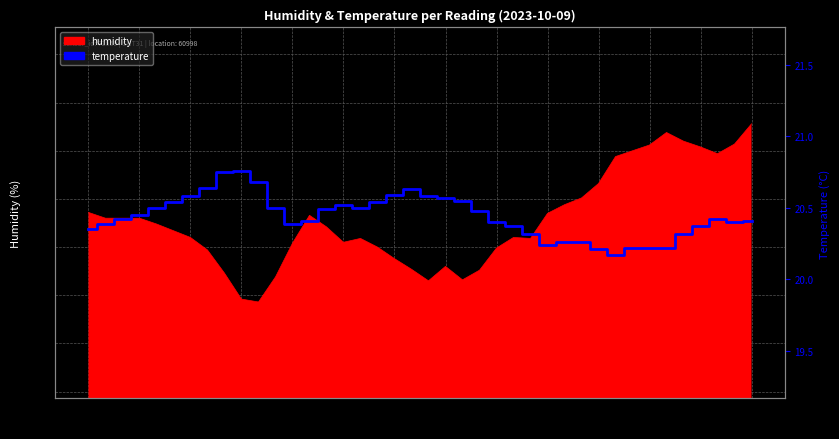

Is it true that the value at 26 is 20.3?

True